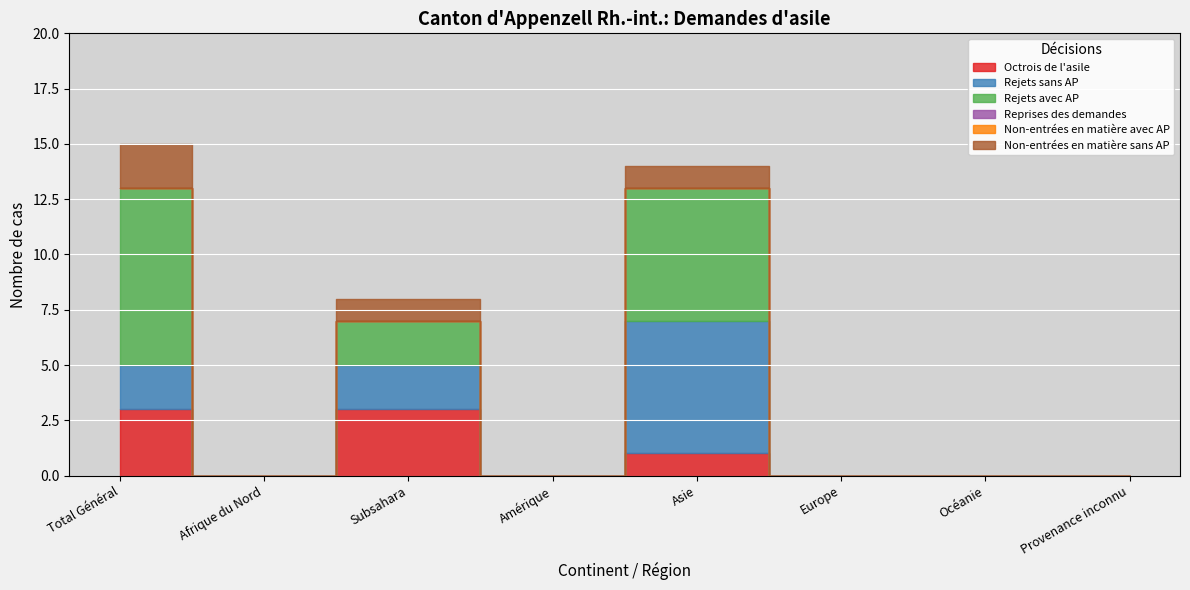

At Subsahara, list the series in order from smallest to largest.

Reprises des demandes, Non-entrées en matière avec AP, Non-entrées en matière sans AP, Rejets sans AP, Rejets avec AP, Octrois de l'asile